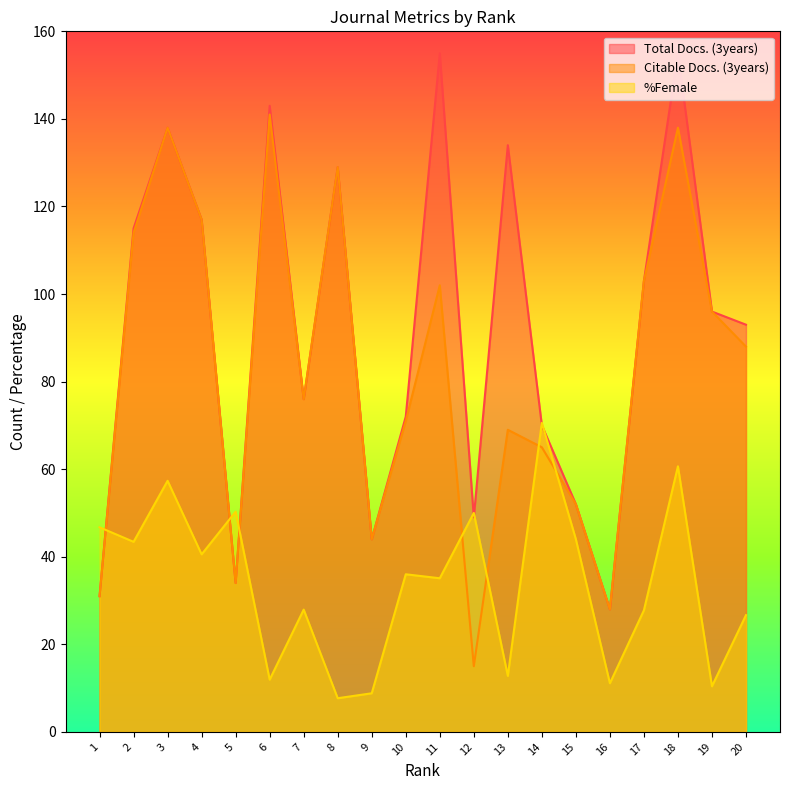

How many values in the Citable Docs. (3years) series are below 88?

10